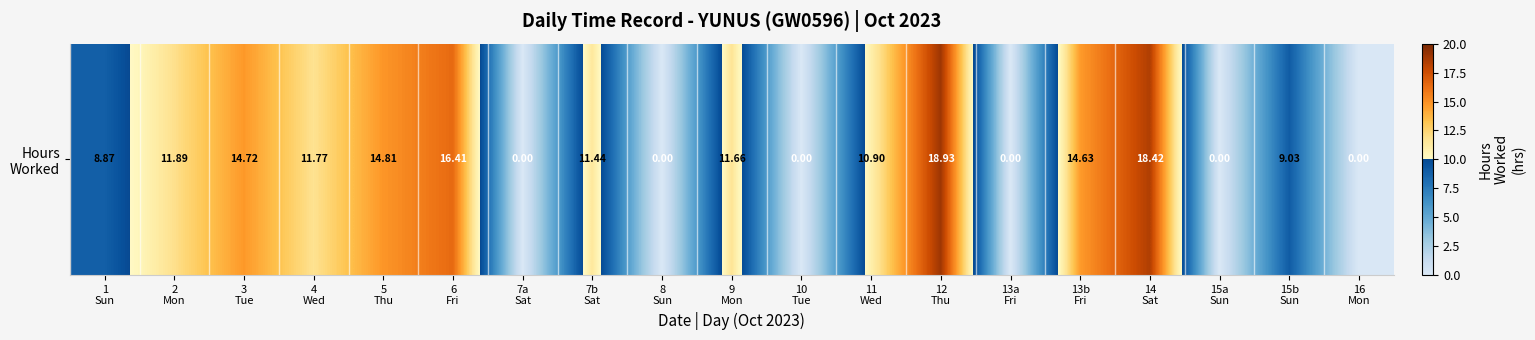

Which category has the lowest value across all series?

7a
Sat